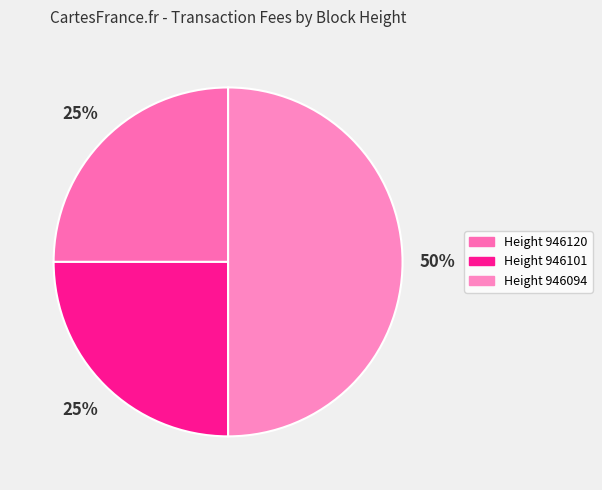

To the nearest percent, what is the difference between the largest and smallest slice percentages?

25%